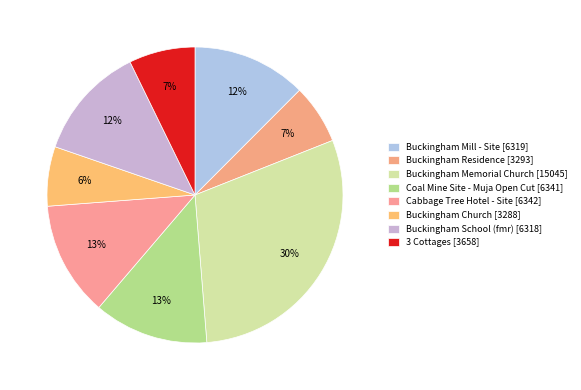

To the nearest percent, what portion does Buckingham School (fmr) represent?

12%